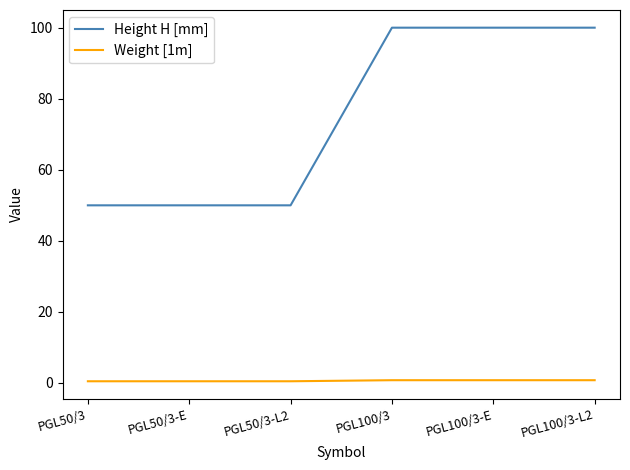

What is the greatest value displayed?

100.0